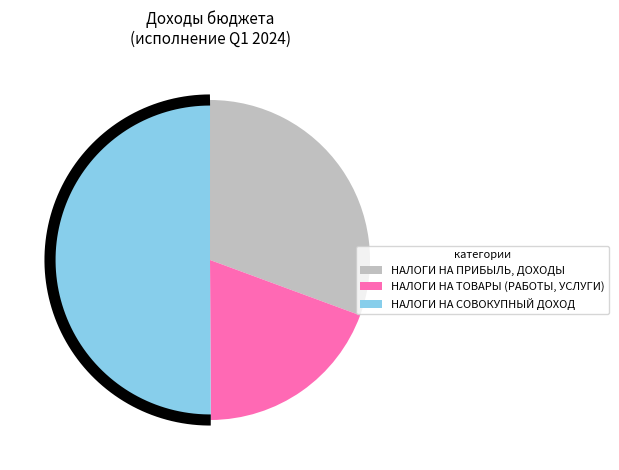

Rank the categories by value from lowest to highest.

НАЛОГИ НА ТОВАРЫ (РАБОТЫ, УСЛУГИ), НАЛОГИ НА ПРИБЫЛЬ, ДОХОДЫ, НАЛОГИ НА СОВОКУПНЫЙ ДОХОД